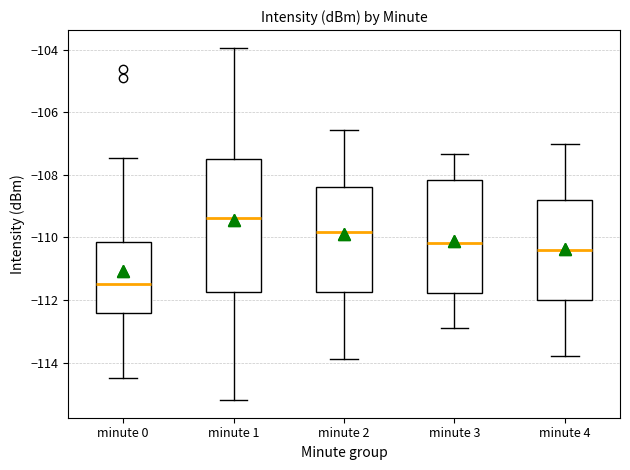

Which box's median line is the lowest?

minute 0